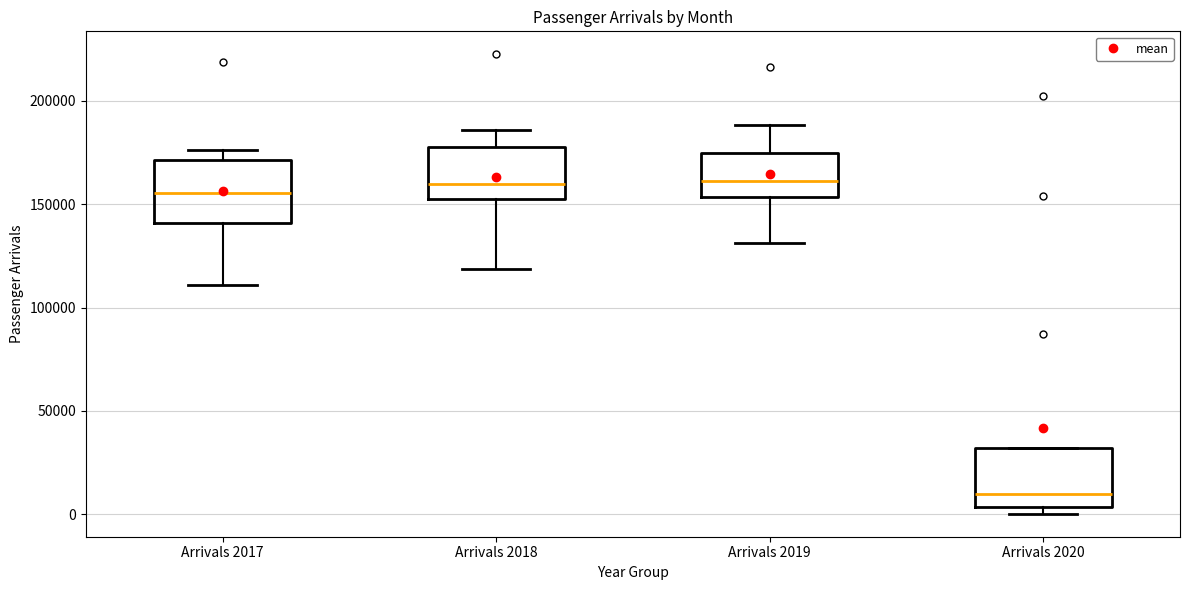

Reading left to right, transcribe this box plot: for each box, give where its median line is, the range the box spans, and where its two whiskers end, as read against the y-axis. The values are not printed on the chart, so give them approximately, as read against the axis.

Arrivals 2017: median 155000, box 140000 to 170000, whiskers 110000 to 175000
Arrivals 2018: median 160000, box 150000 to 175000, whiskers 120000 to 185000
Arrivals 2019: median 160000, box 155000 to 175000, whiskers 130000 to 190000
Arrivals 2020: median 10000, box 5000 to 30000, whiskers 0 to 30000